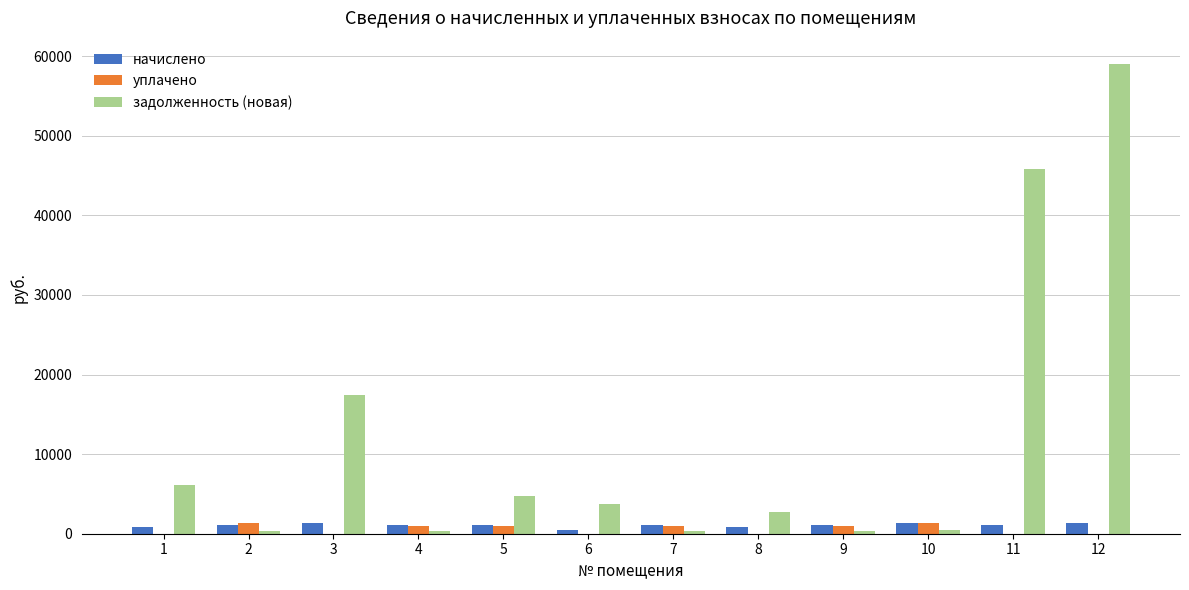

Is it true that начислено equals 1325.5 at 12?

True